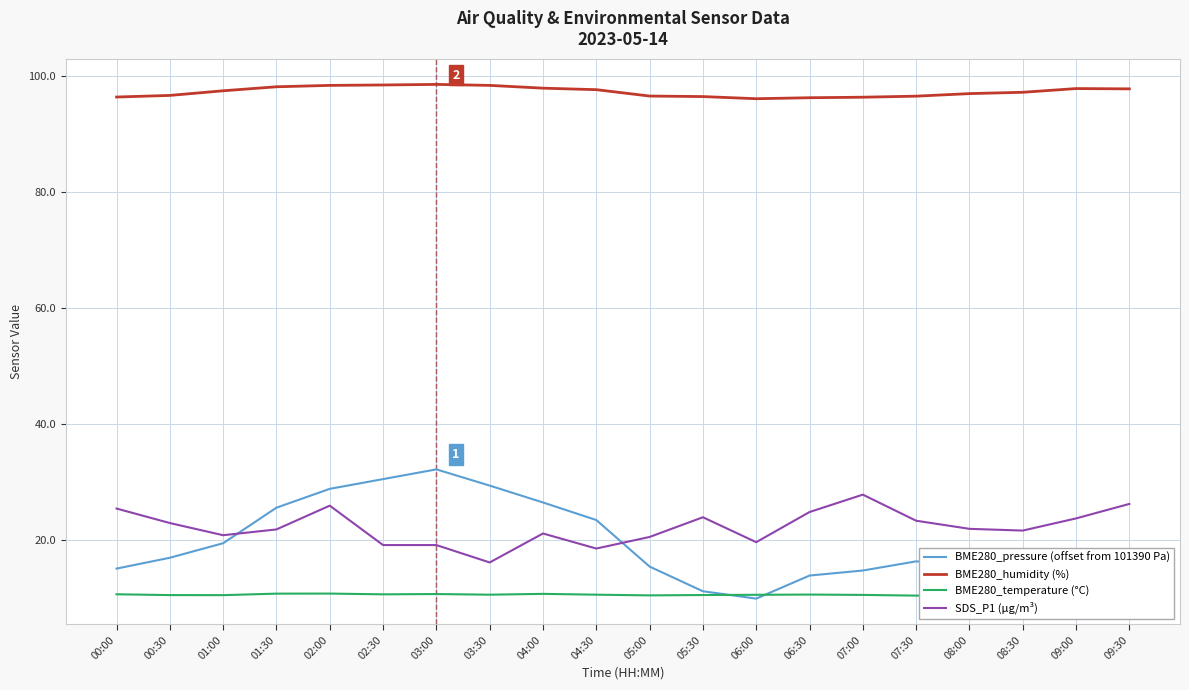

List the series in order of their peak value, lowest first.

BME280_temperature (°C), SDS_P1 (µg/m³), BME280_pressure (offset from 101390 Pa), BME280_humidity (%)